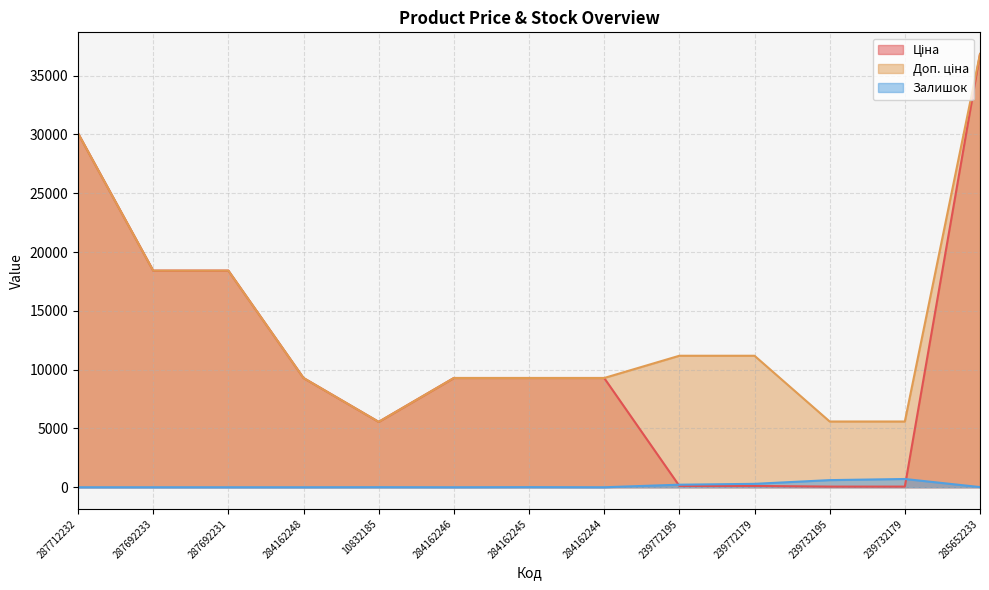

The value of Ціна at 287692233 is 28935.7. True or false?

False